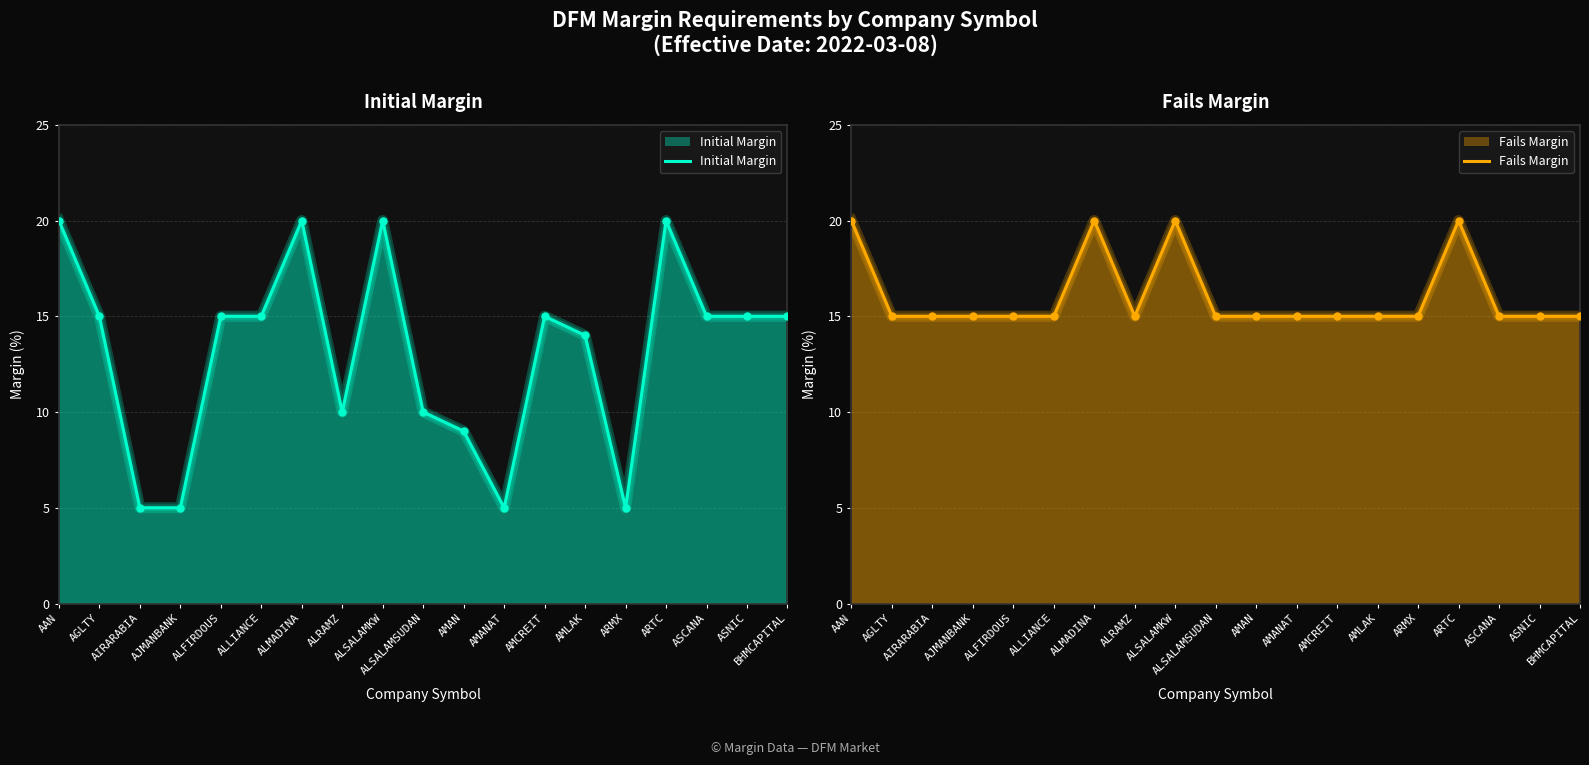

What are all the series names shown in the legend?

Initial Margin, Fails Margin